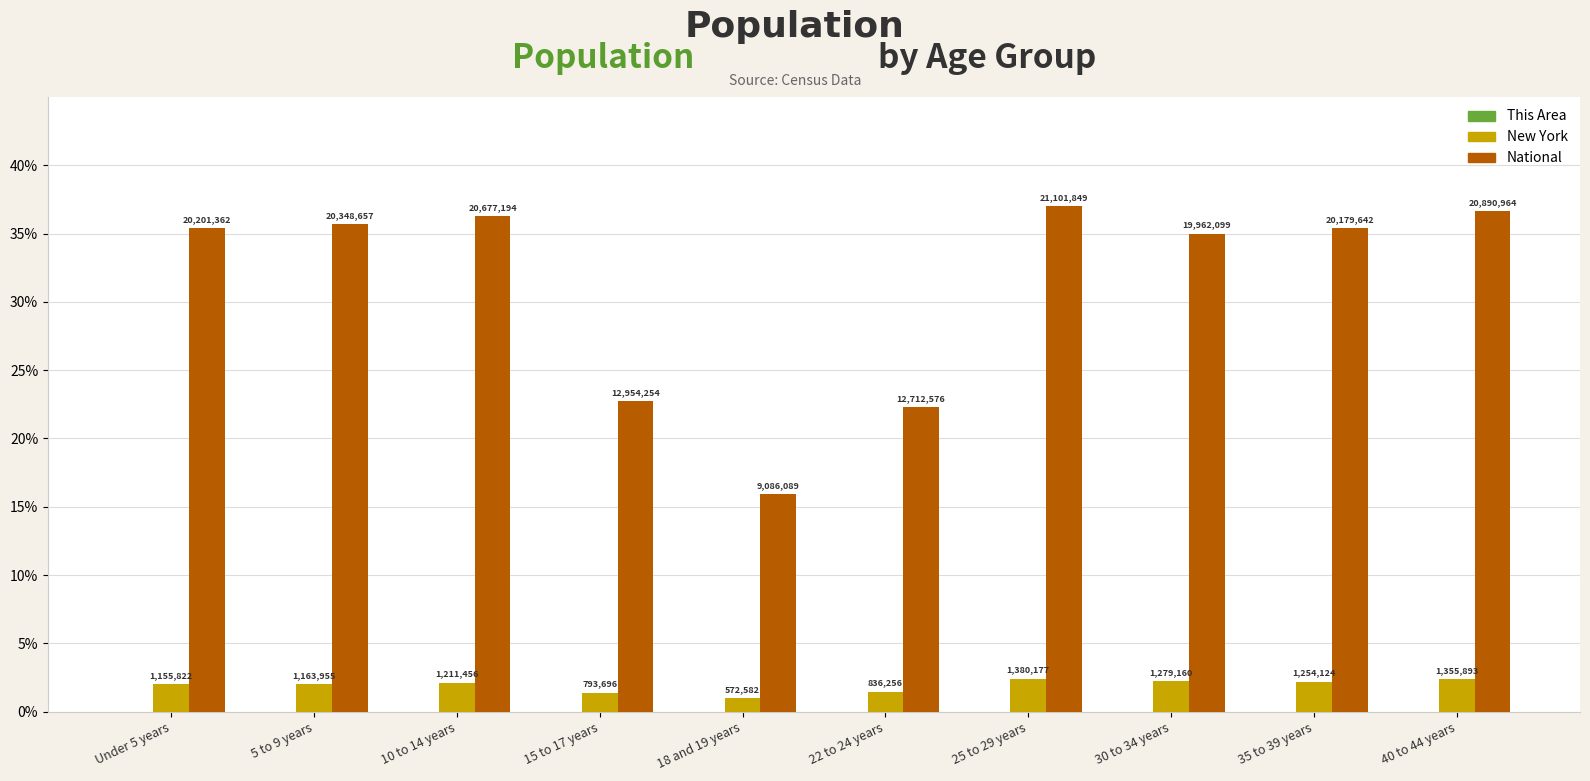

How many groups of bars are there?

10